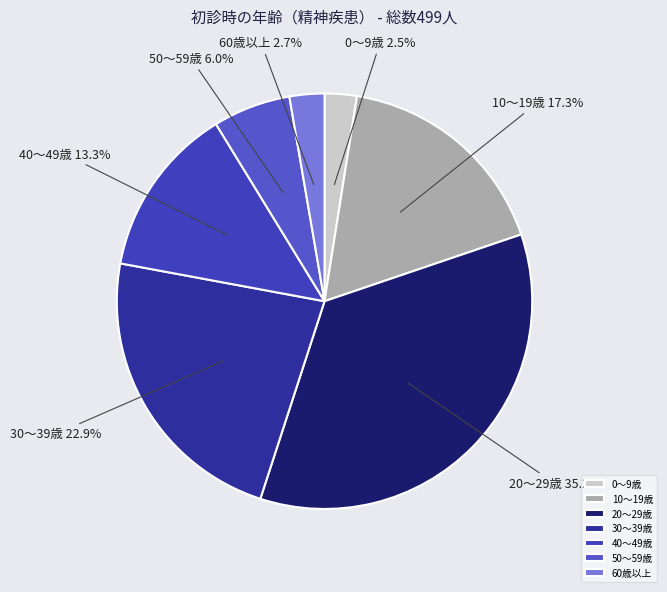

Count the number of slices in the pie.

7